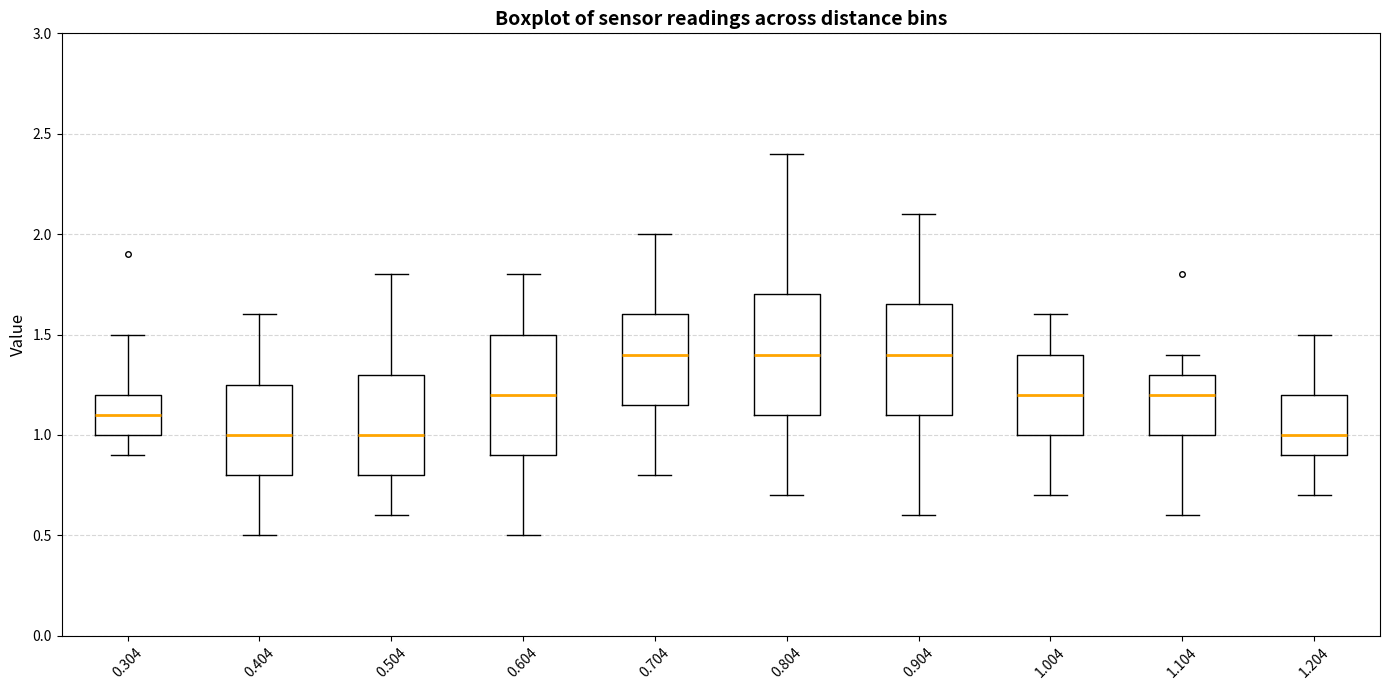

Reading left to right, read every box against the y-axis: the position of its median line, the range the box covers, and the ends of its whiskers. The values are not printed on the chart, so give them approximately, as read against the axis.

0.304: median 1.10, box 1.00 to 1.20, whiskers 0.90 to 1.50
0.404: median 1.00, box 0.80 to 1.25, whiskers 0.50 to 1.60
0.504: median 1.00, box 0.80 to 1.30, whiskers 0.60 to 1.80
0.604: median 1.20, box 0.90 to 1.50, whiskers 0.50 to 1.80
0.704: median 1.40, box 1.15 to 1.60, whiskers 0.80 to 2.00
0.804: median 1.40, box 1.10 to 1.70, whiskers 0.70 to 2.40
0.904: median 1.40, box 1.10 to 1.65, whiskers 0.60 to 2.10
1.004: median 1.20, box 1.00 to 1.40, whiskers 0.70 to 1.60
1.104: median 1.20, box 1.00 to 1.30, whiskers 0.60 to 1.40
1.204: median 1.00, box 0.90 to 1.20, whiskers 0.70 to 1.50